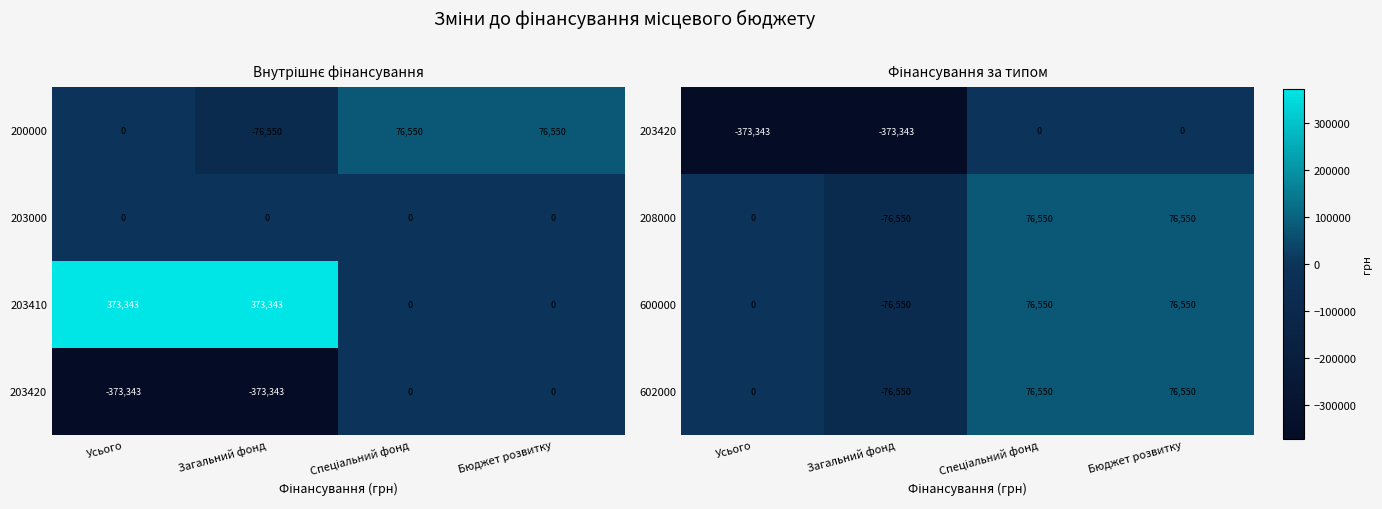

At which label does 600000 reach its minimum?

Загальний фонд